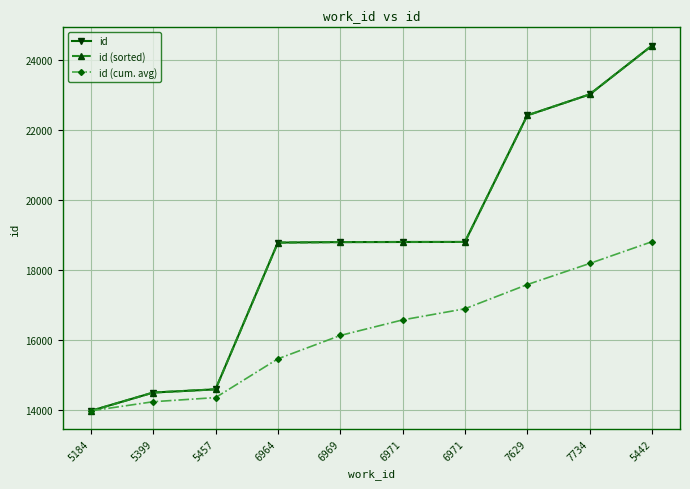

Reading left to right, list all the values displayed in this chart.

id: 5184=13968	5399=14491	5457=14583	6964=18775	6969=18789	6971=18792	6971=18793	7629=22409	7734=23007	5442=24402
id (sorted): 5184=13968	5399=14491	5457=14583	6964=18775	6969=18789	6971=18792	6971=18793	7629=22409	7734=23007	5442=24402
id (cum. avg): 5184=13968	5399=14229	5457=14347	6964=15454	6969=16121	6971=16566	6971=16884	7629=17575	7734=18178	5442=18800